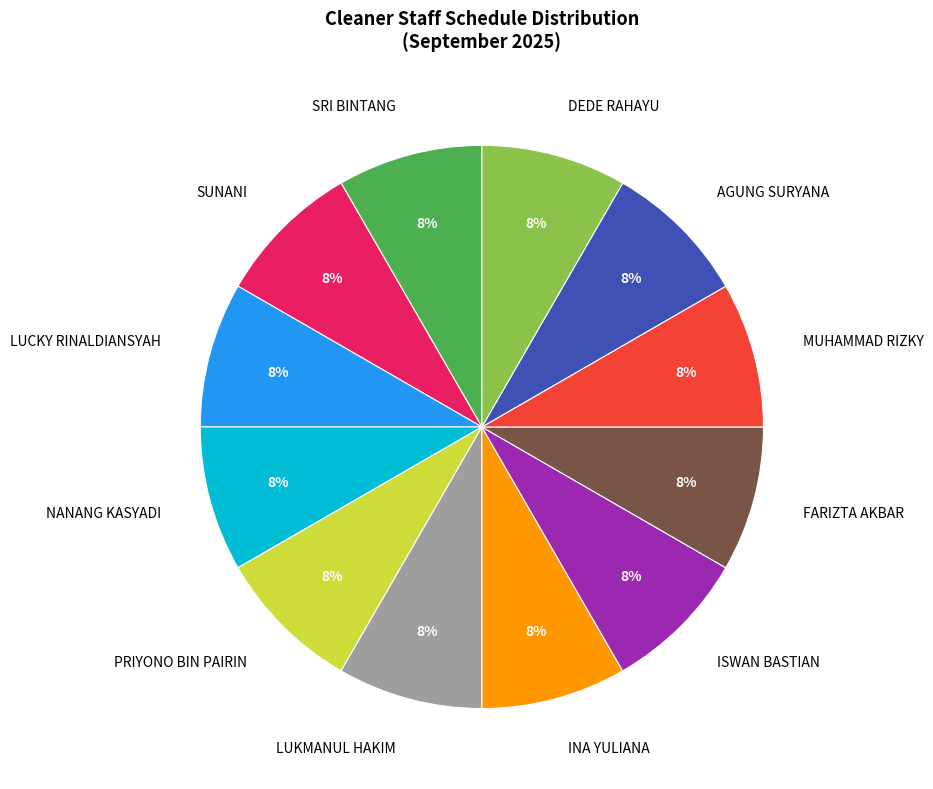

Does any single category account for the majority?

No